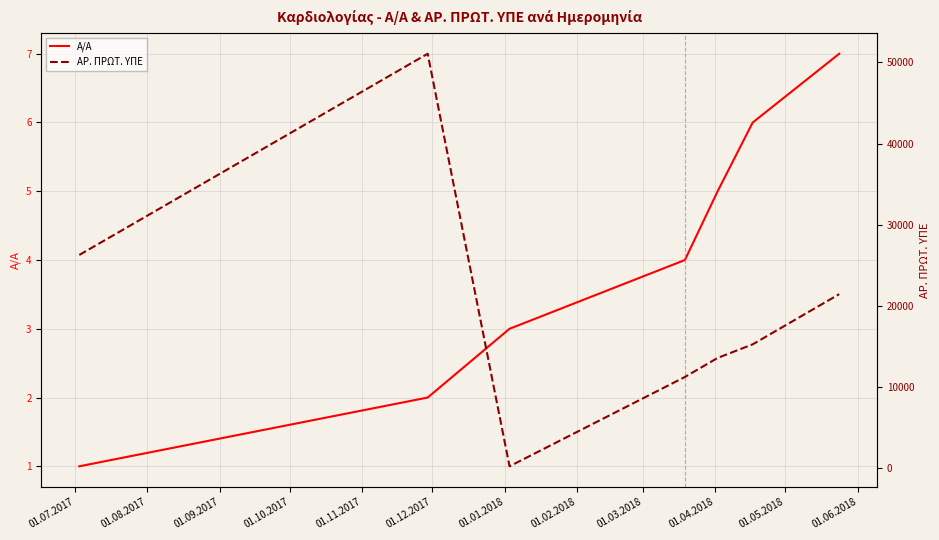

Rank the series by their maximum value, from lowest to highest.

Α/Α, ΑΡ. ΠΡΩΤ. ΥΠΕ